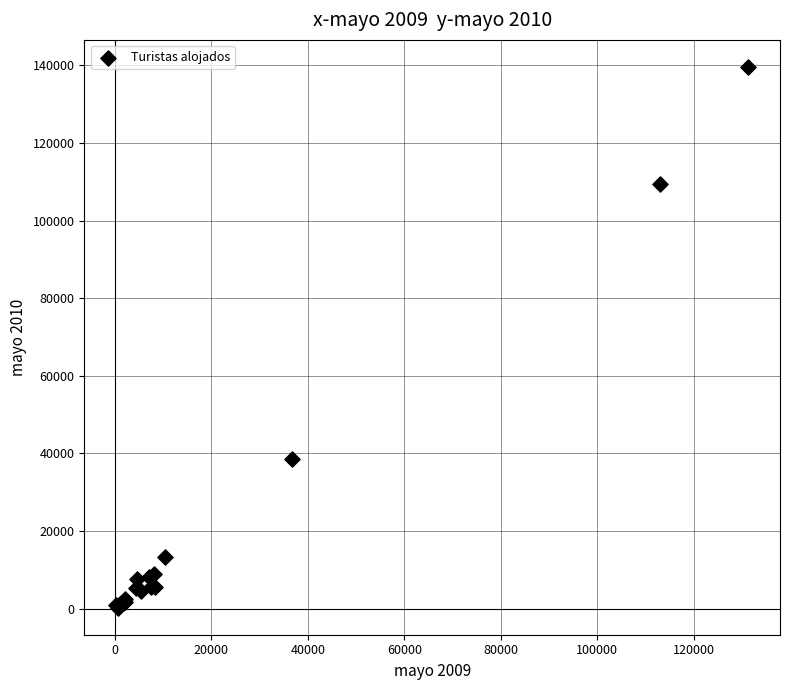

What Y value in the scatter plot is closest to 69902?

38552